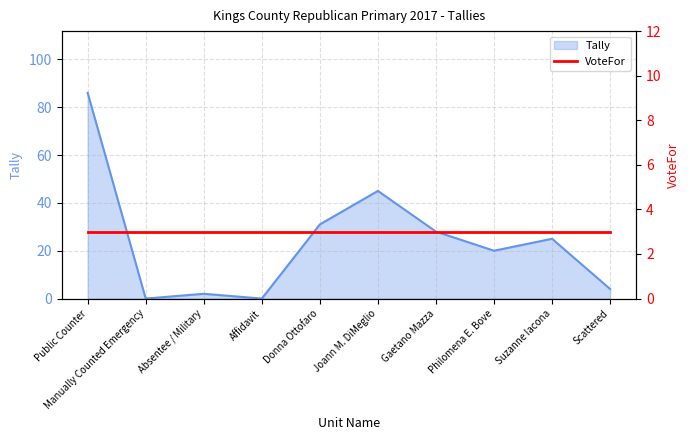

Reading right to left, extract all data points from this chart.

4	25	20	28	45	31	0	2	0	86